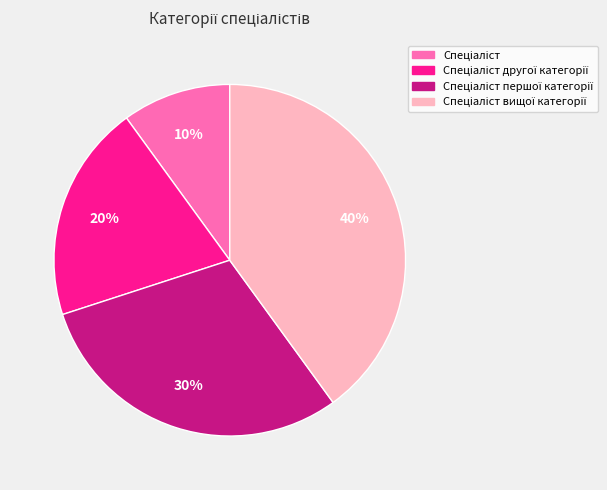

To the nearest percent, what is the average slice percentage?

25%